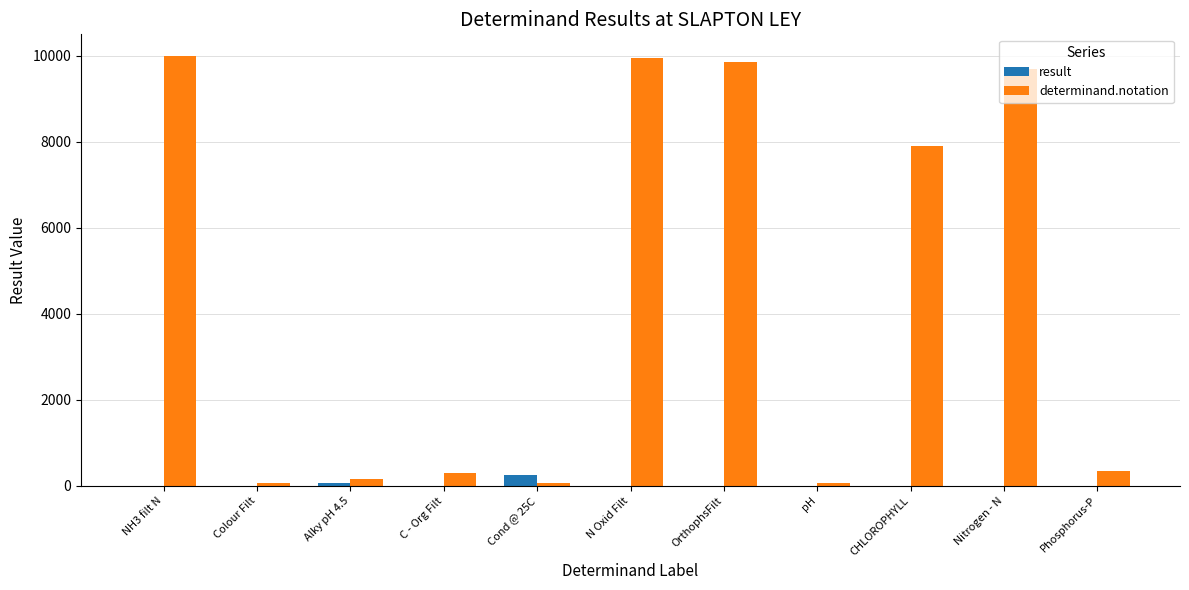

What is the maximum value shown in the chart?

9993.0